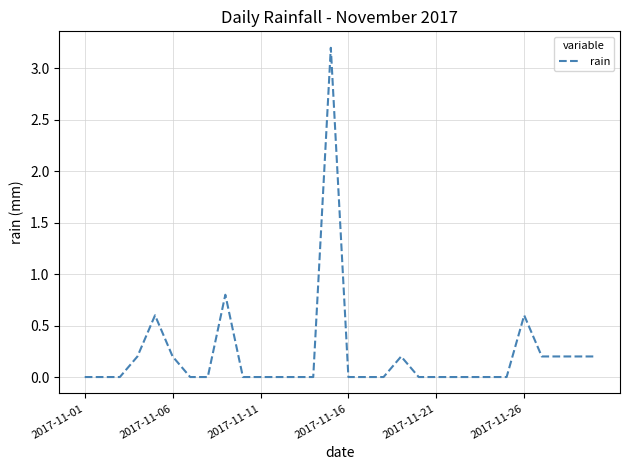

Is this an area chart (filled region under the line)?

No